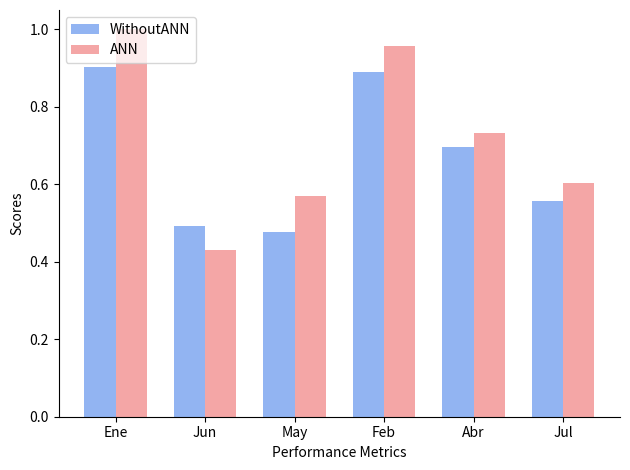

List the series in order of their peak value, highest first.

ANN, WithoutANN